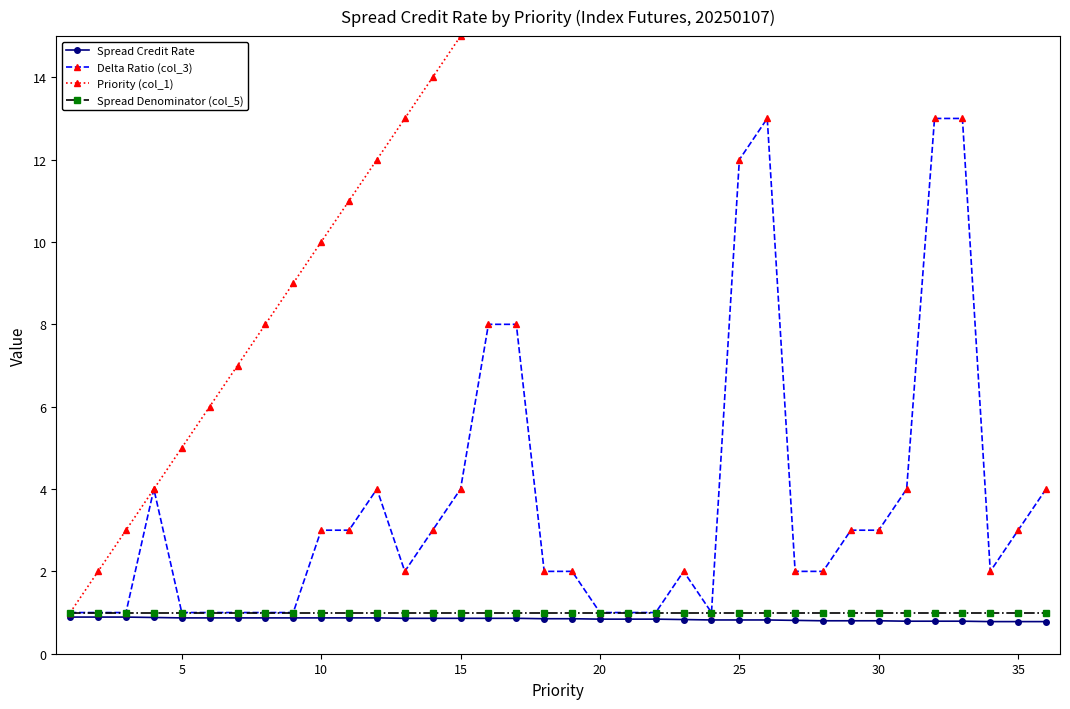

True or false: Priority (col_1) and Spread Denominator (col_5) cross at least once.

False